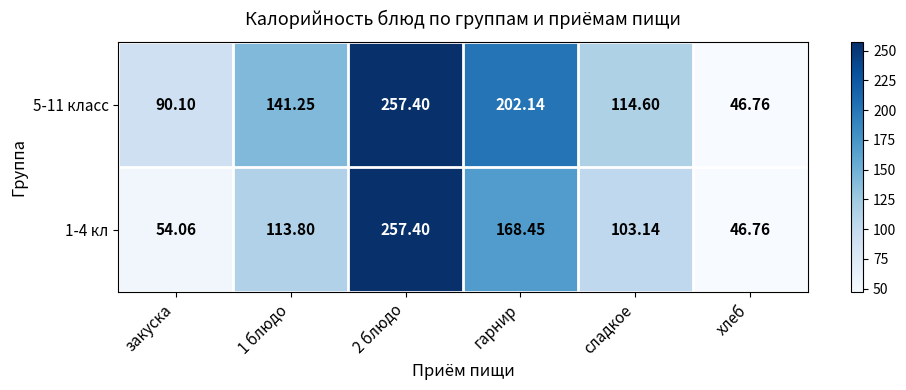

Where is 1-4 кл nearest to the value 152?

гарнир